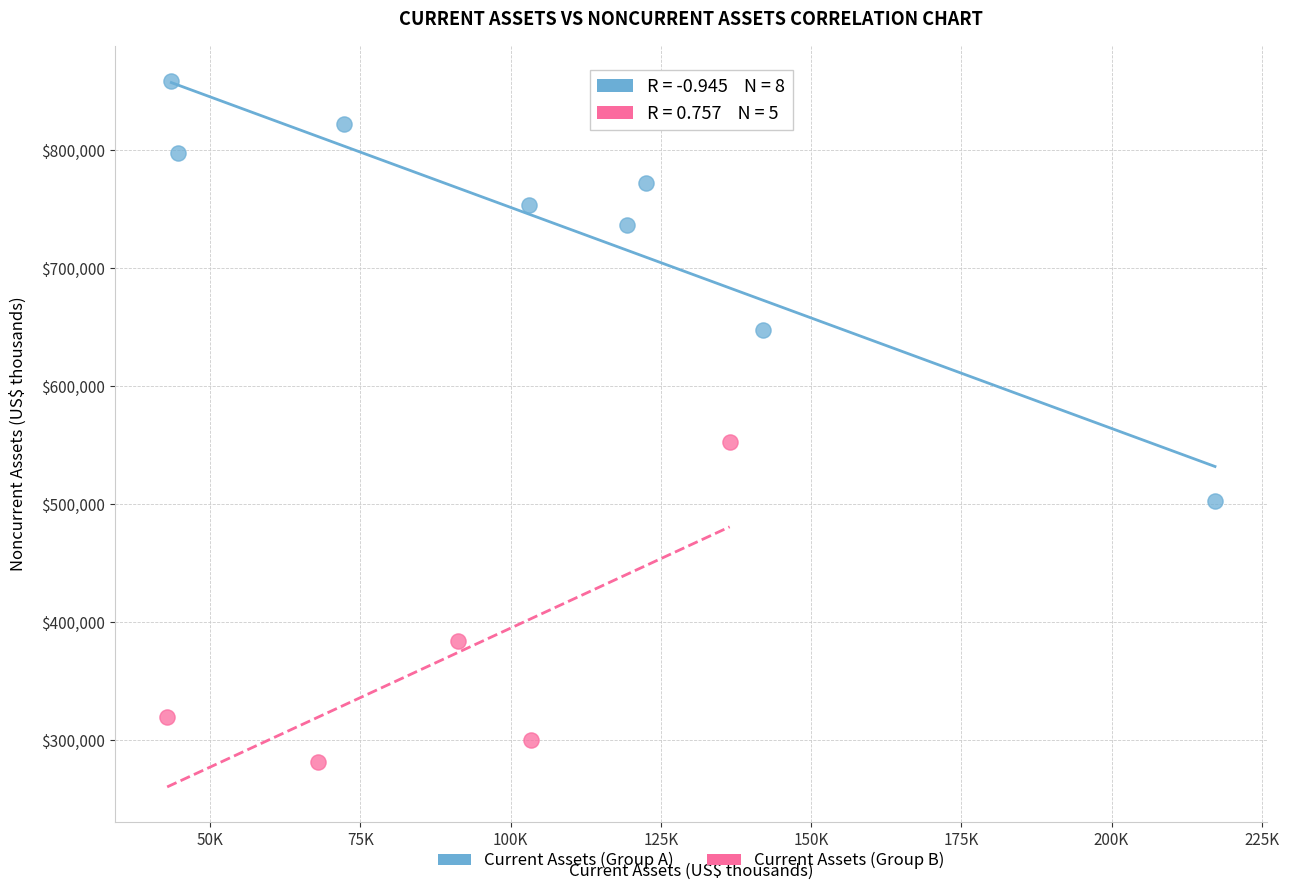

Which series reaches the maximum Y coordinate?

Current Assets (Group A)